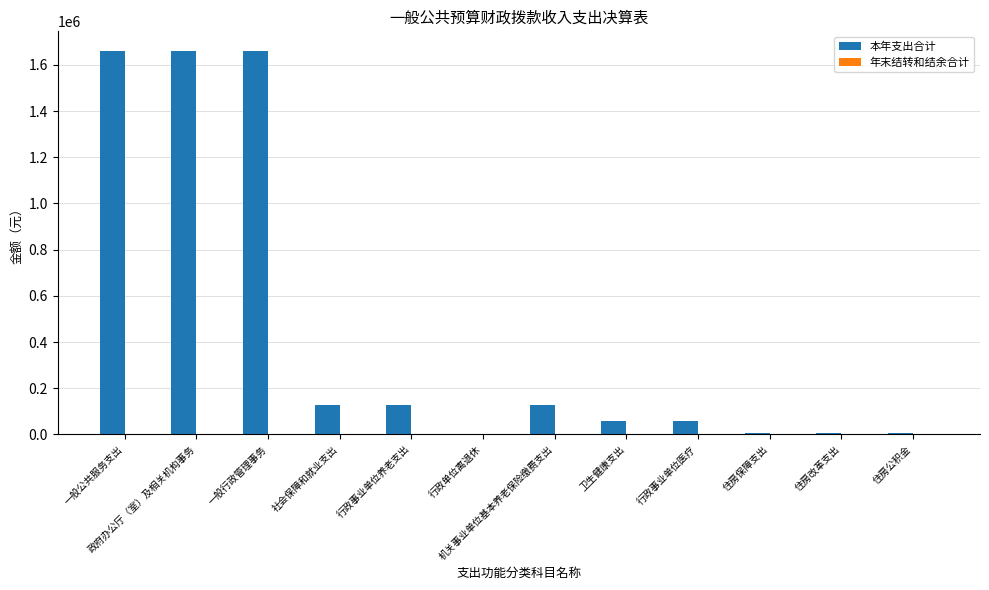

Are the bars horizontal?

No